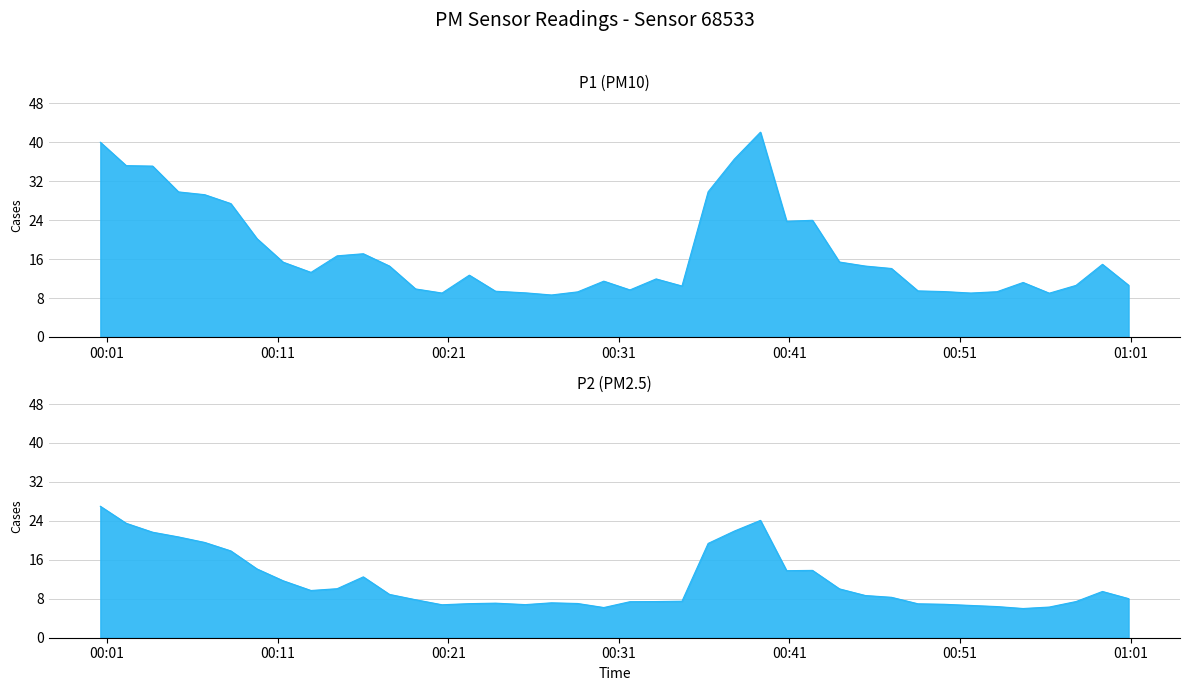

True or false: P2 and P1 intersect in this chart.

False